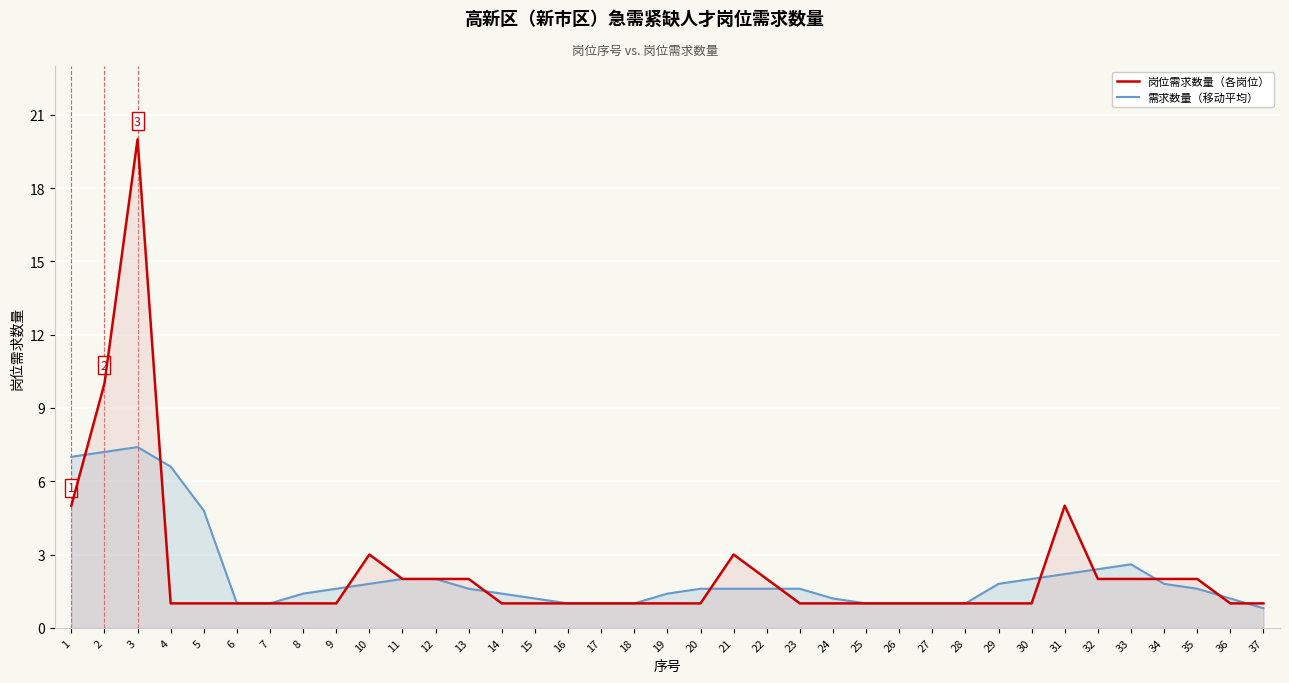

True or false: 岗位需求数量（各岗位） and 需求数量（移动平均） intersect in this chart.

True